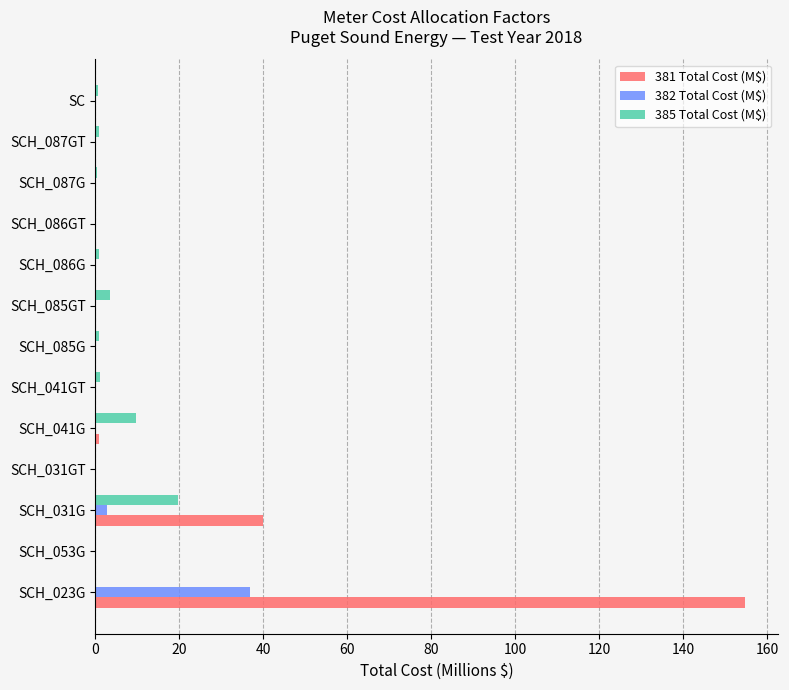

What is the maximum value for 382 Total Cost (M$)?

36.9